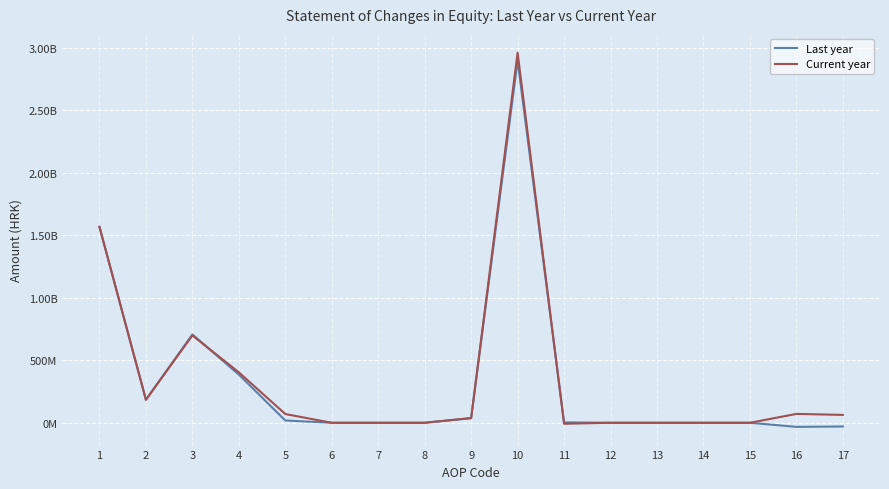

Is this an area chart (filled region under the line)?

No